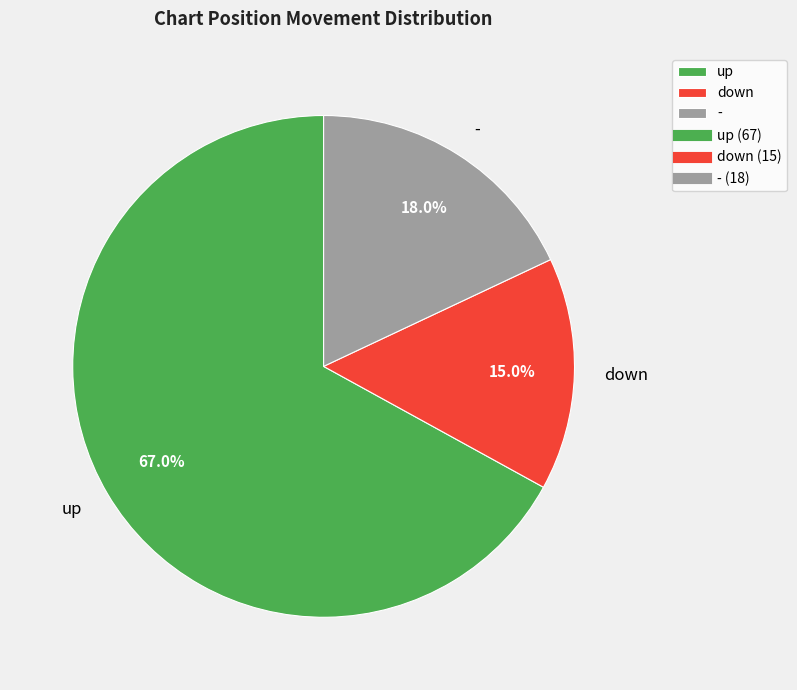

Which category has the smallest portion of the pie?

down